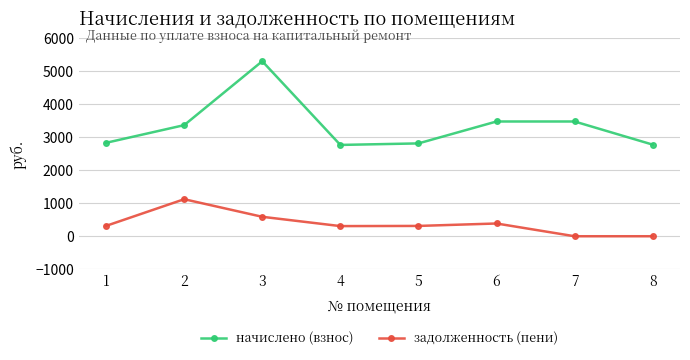

How many values in the начислено (взнос) series exceed 3370?

4